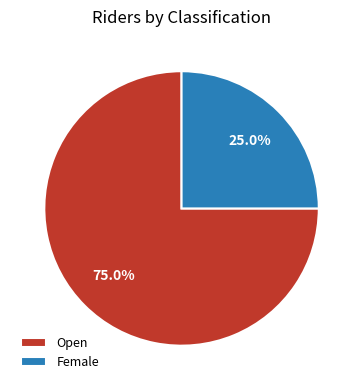

How many slices are in this pie chart?

2